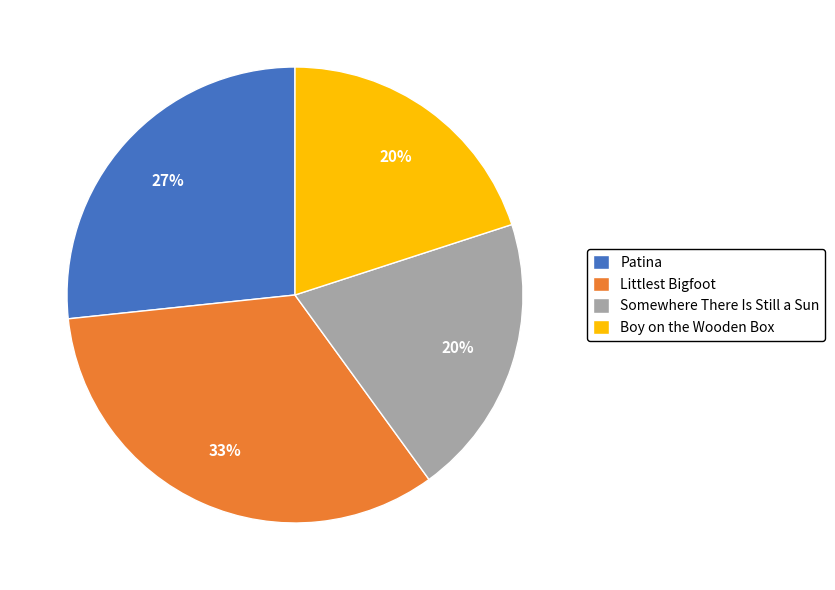

What percentage is the Littlest Bigfoot slice, to the nearest percent?

33%